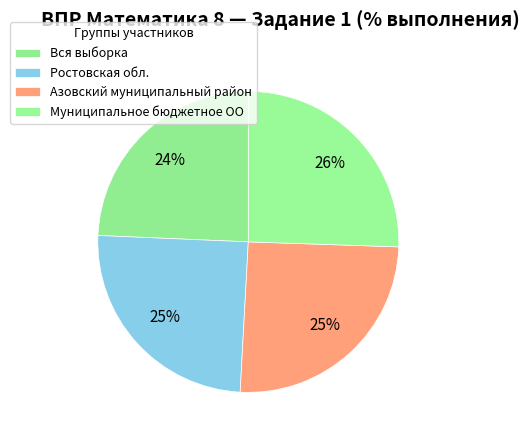

What is the change in value from Ростовская обл. to Муниципальное бюджетное ОО?

+2.5